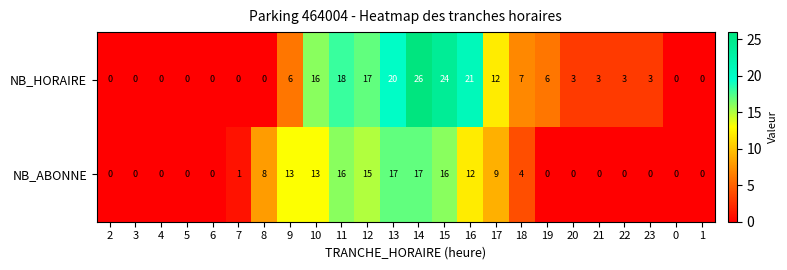

Which category has the highest value across all series?

14